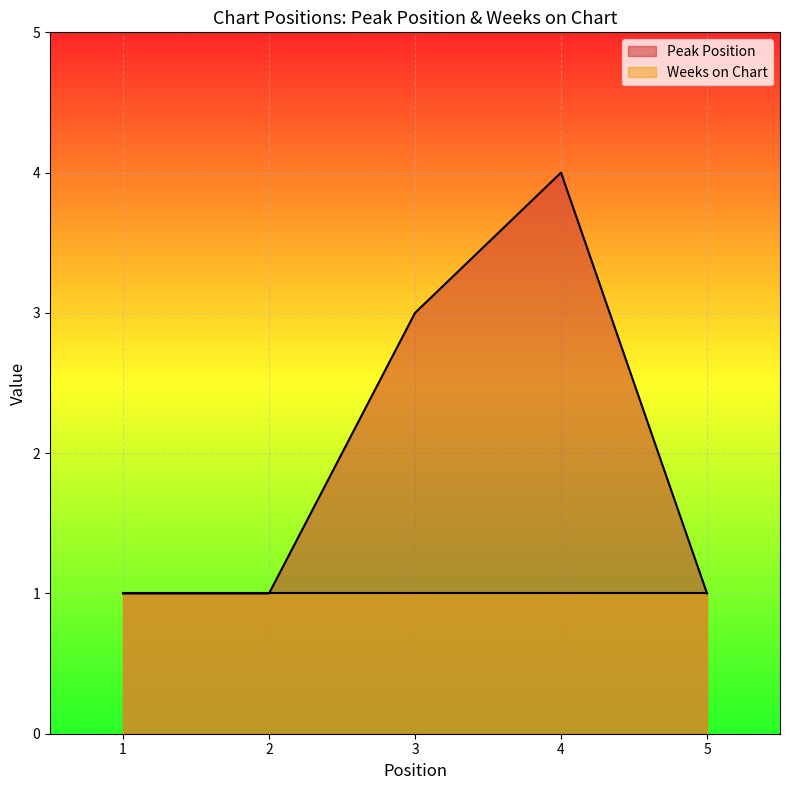

Is it true that the value at 4 is 6?

False